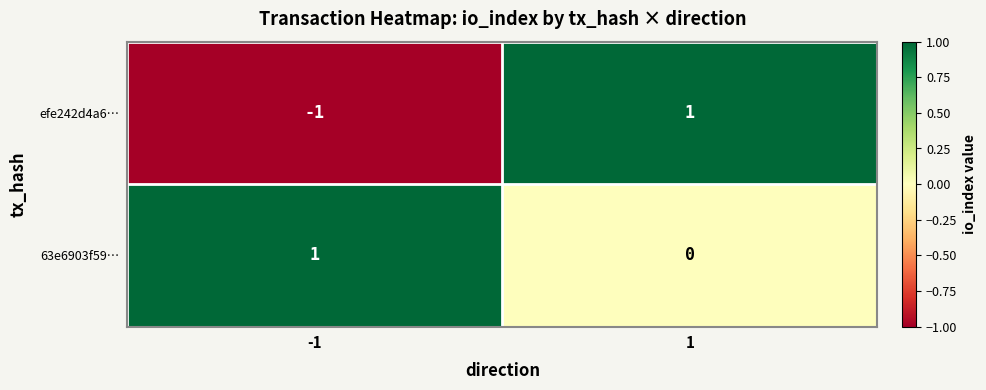

Which series has the widest spread of values?

efe242d4a6…